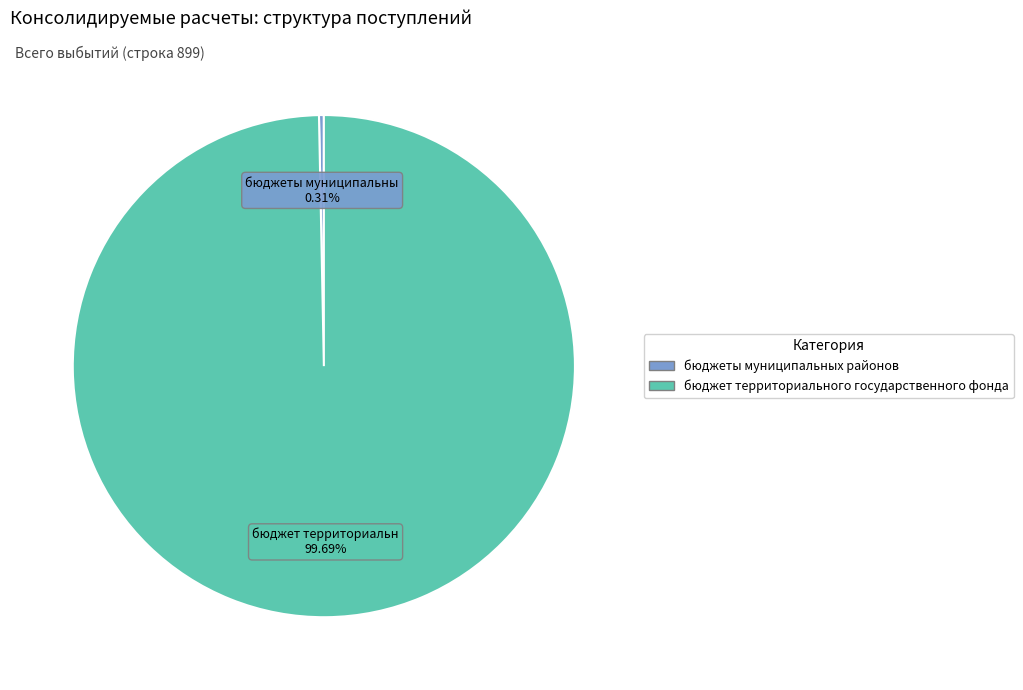

Between бюджет территориального государственного фонда and бюджеты муниципальных районов, which is larger?

бюджет территориального государственного фонда